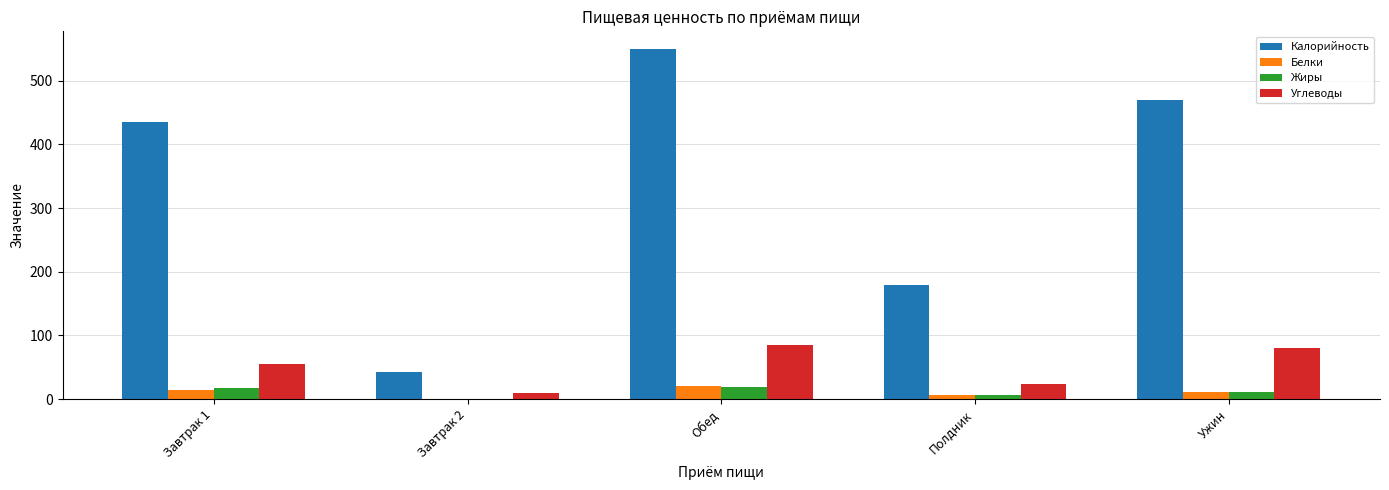

What is the sum of the Белки values at Завтрак 1 and Обед?

33.7